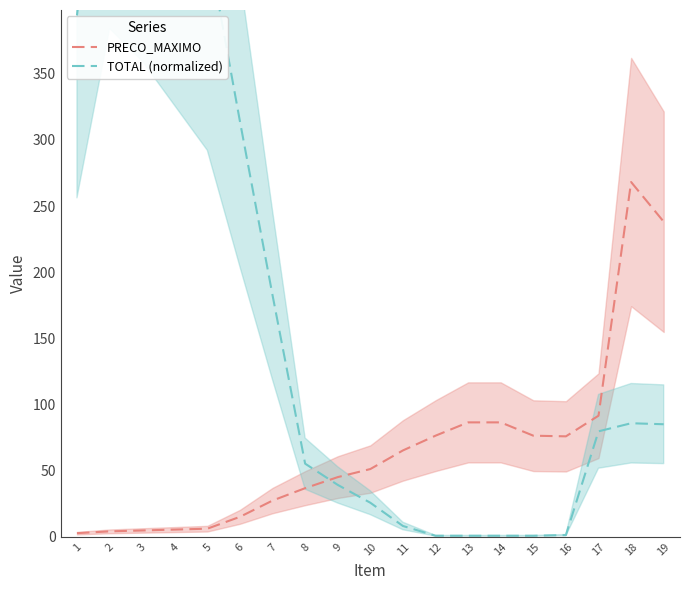

Which category has the lowest value in the PRECO_MAXIMO series?

1